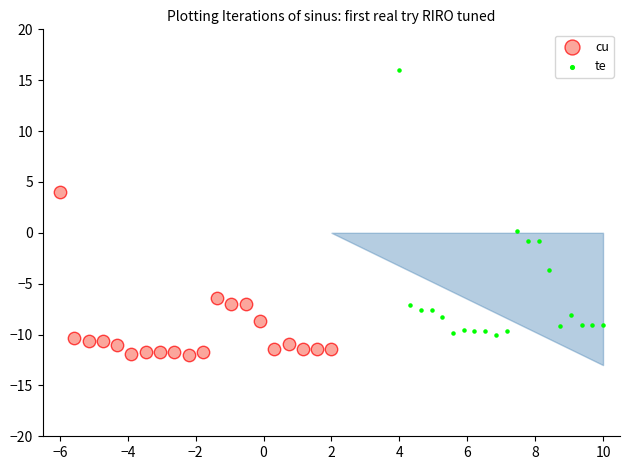

Which series contains the highest Y value?

te